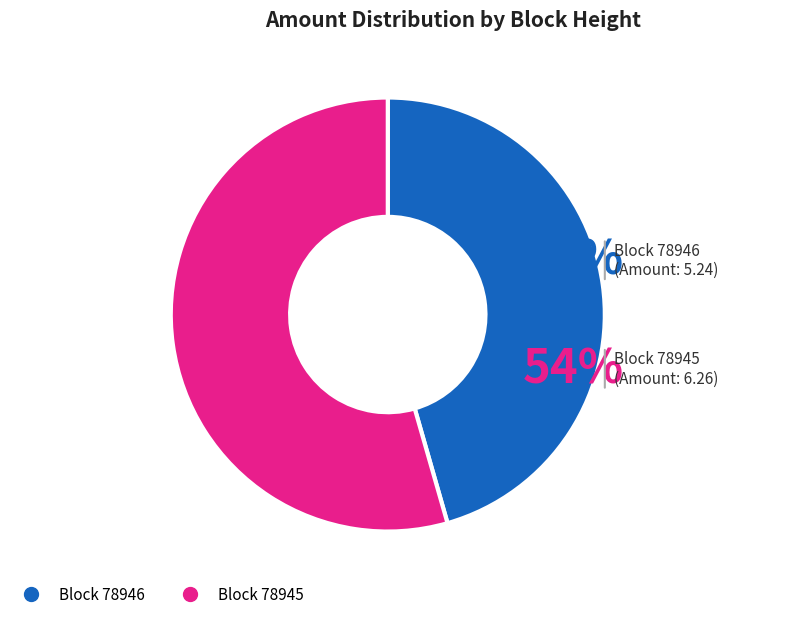

To the nearest percent, what is the combined percentage of 78946 and 78945?

100%